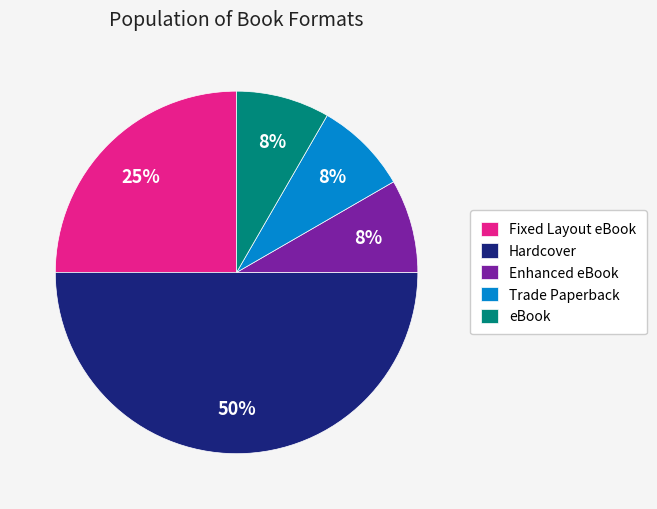

Which has a higher value, Enhanced eBook or Hardcover?

Hardcover